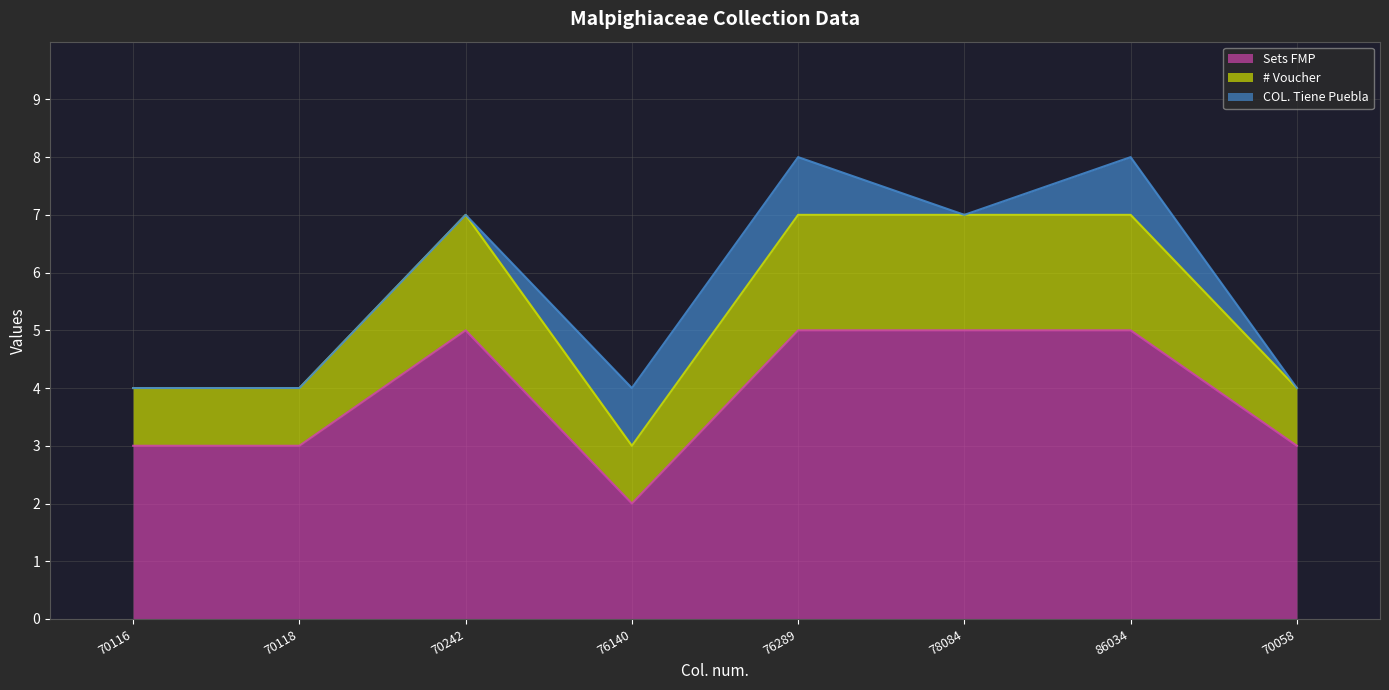

What is the label of the 5th point from the right?

76140